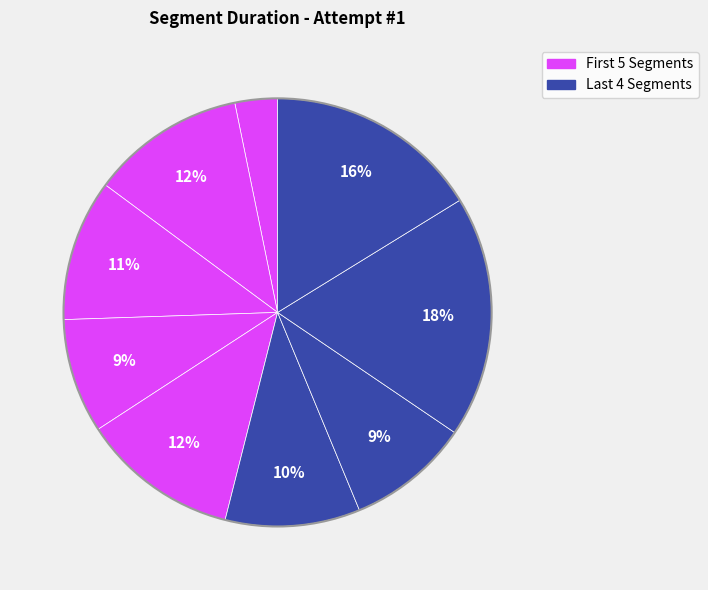

To the nearest percent, what is the difference between the largest and smallest slice percentages?

15%